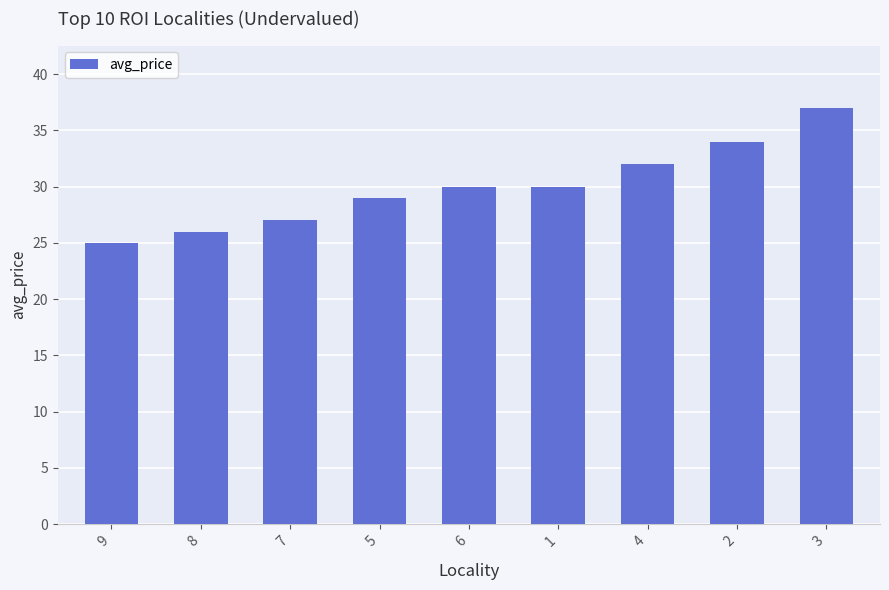

True or false: the data shows 15 at 7.

False